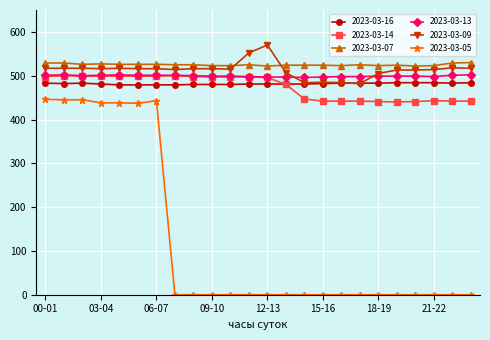

What is the maximum value shown in the chart?

570